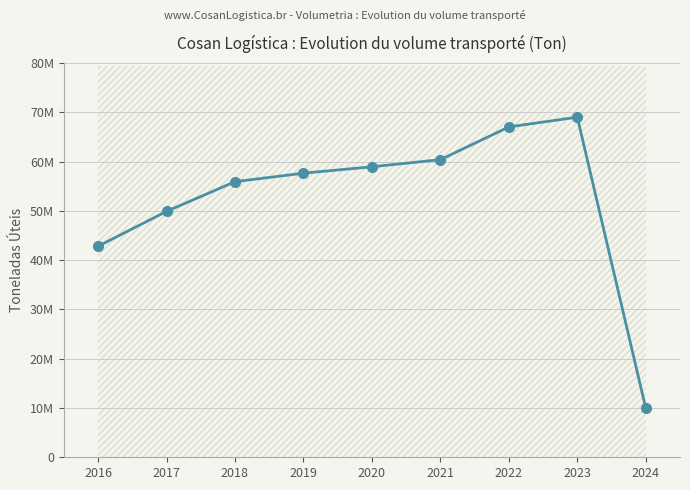

Read the value at 2024.

9967289